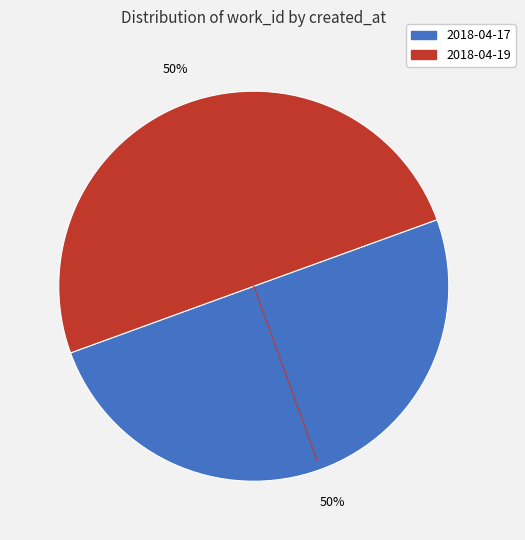

How many slices are in this pie chart?

2